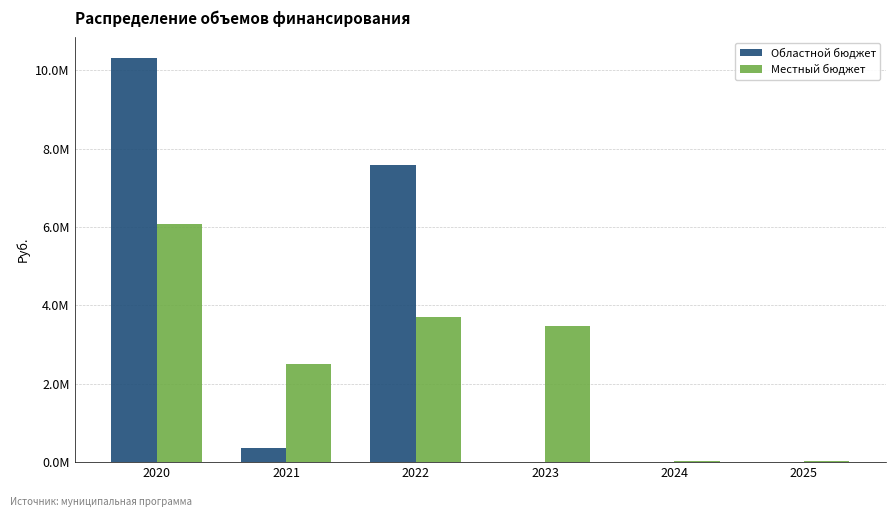

Are the bars grouped side by side (vs. stacked)?

Yes